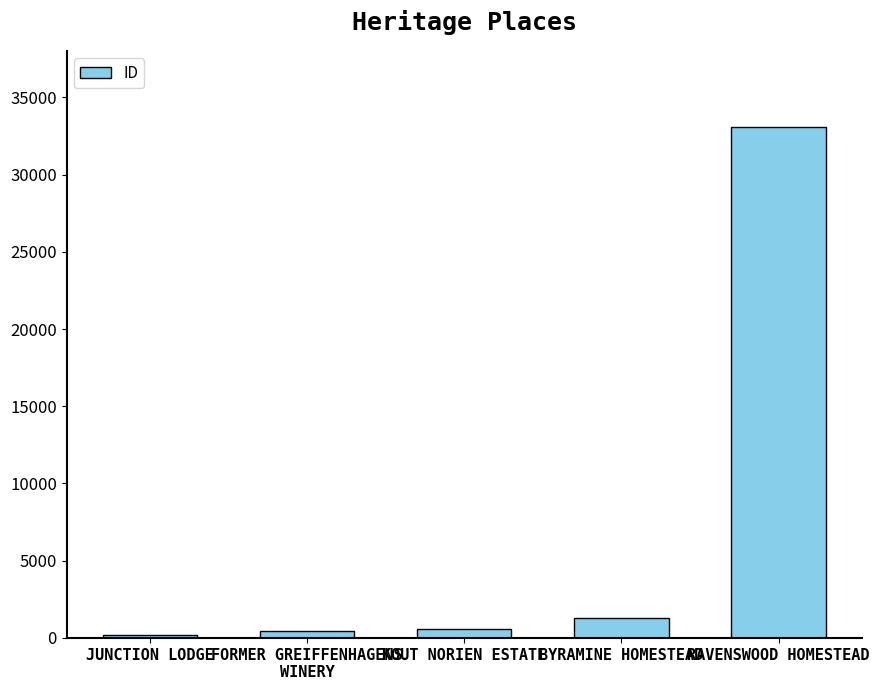

Are the bars horizontal?

No